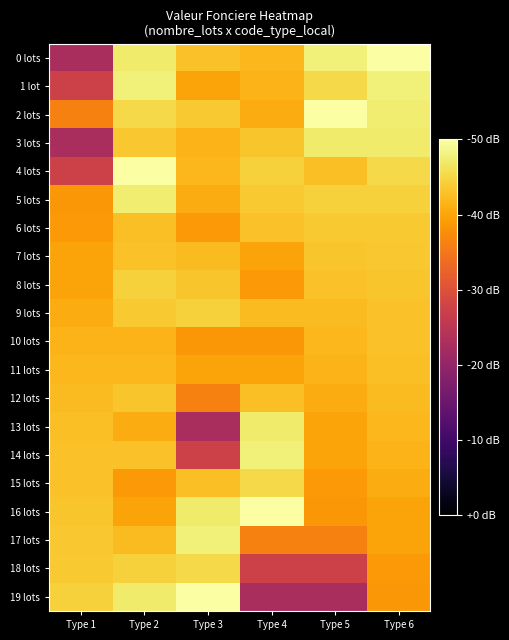

Reading left to right, transcribe all the data shown in this chart.

0 lots: Type 1=-27.3	Type 2=-2.9	Type 3=-7.1	Type 4=-8.0	Type 5=-2.3	Type 6=0.0
1 lot: Type 1=-22.6	Type 2=-2.3	Type 3=-10.1	Type 4=-8.5	Type 5=-4.7	Type 6=-2.3
2 lots: Type 1=-13.7	Type 2=-4.7	Type 3=-6.4	Type 4=-9.4	Type 5=0.0	Type 6=-2.7
3 lots: Type 1=-27.3	Type 2=-6.5	Type 3=-8.5	Type 4=-6.8	Type 5=-2.9	Type 6=-2.9
4 lots: Type 1=-22.6	Type 2=0.0	Type 3=-8.0	Type 4=-5.5	Type 5=-7.3	Type 6=-4.7
5 lots: Type 1=-11.4	Type 2=-2.7	Type 3=-9.4	Type 4=-6.4	Type 5=-5.5	Type 6=-5.5
6 lots: Type 1=-11.3	Type 2=-7.3	Type 3=-11.3	Type 4=-7.1	Type 5=-6.4	Type 6=-6.4
7 lots: Type 1=-10.1	Type 2=-7.1	Type 3=-7.8	Type 4=-10.1	Type 5=-6.8	Type 6=-6.5
8 lots: Type 1=-10.1	Type 2=-5.5	Type 3=-6.8	Type 4=-11.3	Type 5=-7.1	Type 6=-6.8
9 lots: Type 1=-9.4	Type 2=-6.4	Type 3=-5.5	Type 4=-7.8	Type 5=-7.8	Type 6=-7.1
10 lots: Type 1=-8.5	Type 2=-8.5	Type 3=-11.4	Type 4=-11.4	Type 5=-8.0	Type 6=-7.1
11 lots: Type 1=-8.0	Type 2=-8.0	Type 3=-10.1	Type 4=-10.1	Type 5=-8.5	Type 6=-7.3
12 lots: Type 1=-7.8	Type 2=-6.8	Type 3=-13.7	Type 4=-7.3	Type 5=-9.4	Type 6=-7.8
13 lots: Type 1=-7.3	Type 2=-9.4	Type 3=-27.3	Type 4=-2.9	Type 5=-10.1	Type 6=-8.0
14 lots: Type 1=-7.1	Type 2=-7.1	Type 3=-22.6	Type 4=-2.3	Type 5=-10.1	Type 6=-8.5
15 lots: Type 1=-7.1	Type 2=-11.3	Type 3=-7.3	Type 4=-4.7	Type 5=-11.3	Type 6=-9.4
16 lots: Type 1=-6.8	Type 2=-10.1	Type 3=-2.9	Type 4=0.0	Type 5=-11.4	Type 6=-10.1
17 lots: Type 1=-6.5	Type 2=-7.8	Type 3=-2.3	Type 4=-13.7	Type 5=-13.7	Type 6=-10.1
18 lots: Type 1=-6.4	Type 2=-5.5	Type 3=-4.7	Type 4=-22.6	Type 5=-22.6	Type 6=-11.3
19 lots: Type 1=-5.5	Type 2=-2.9	Type 3=0.0	Type 4=-27.3	Type 5=-27.3	Type 6=-11.4